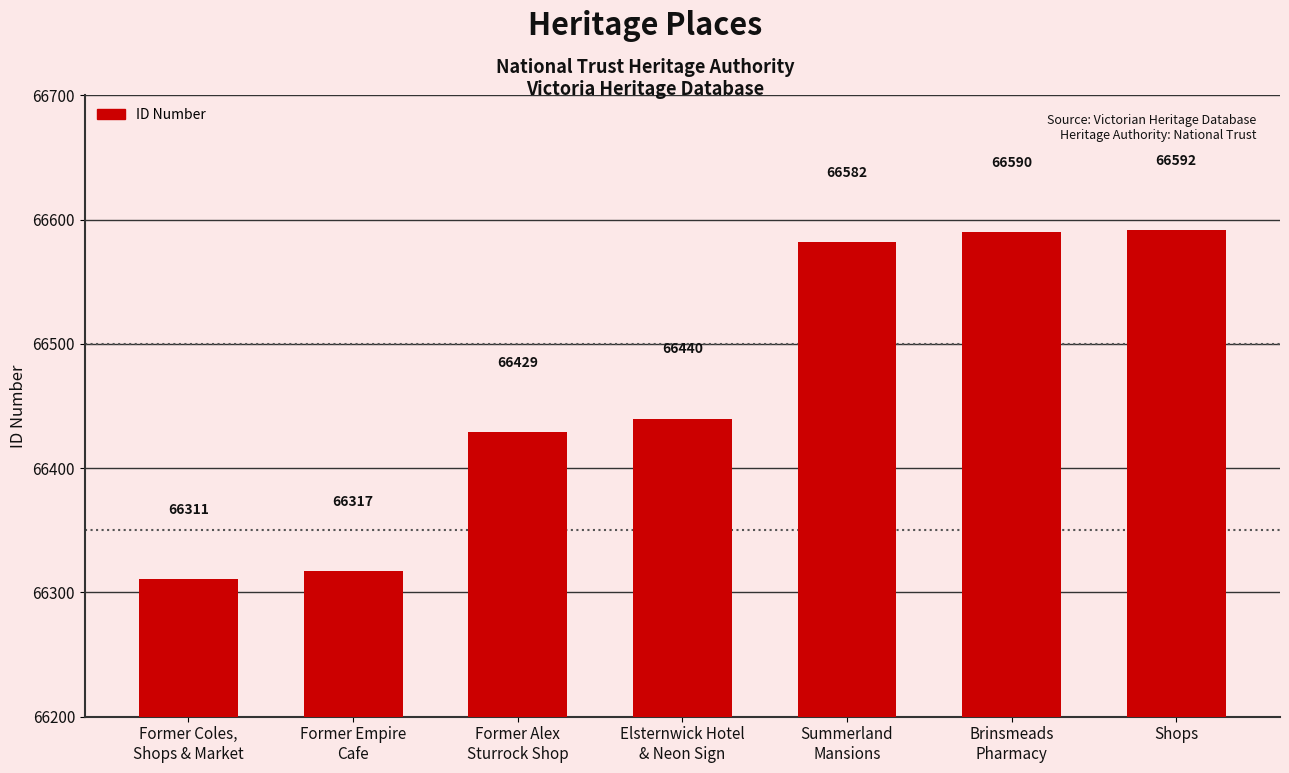

What value does the data have at Elsternwick Hotel
& Neon Sign, to the nearest 50?

66450